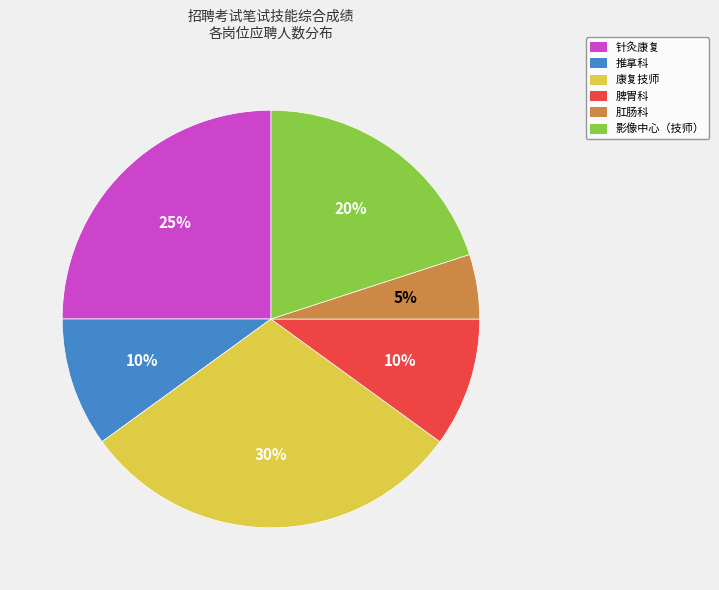

What is the smallest slice in the pie chart?

肛肠科